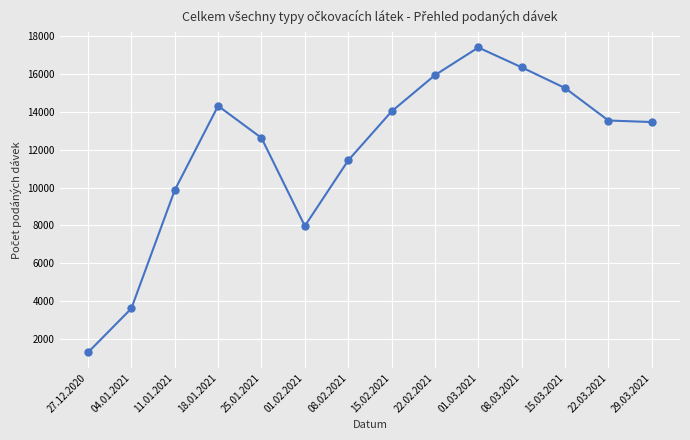

How many lines are shown in the chart?

1